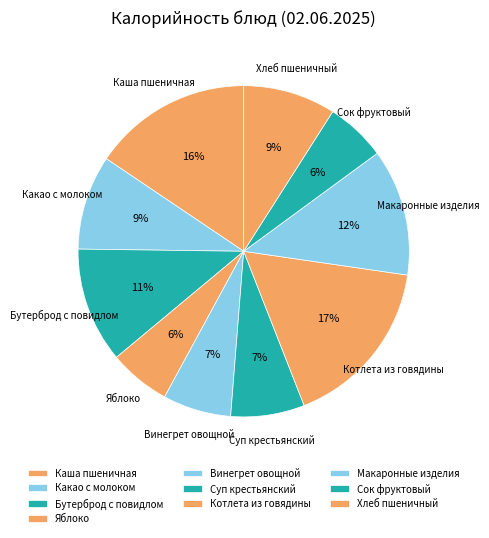

What is the largest slice in the pie chart?

Котлета из говядины